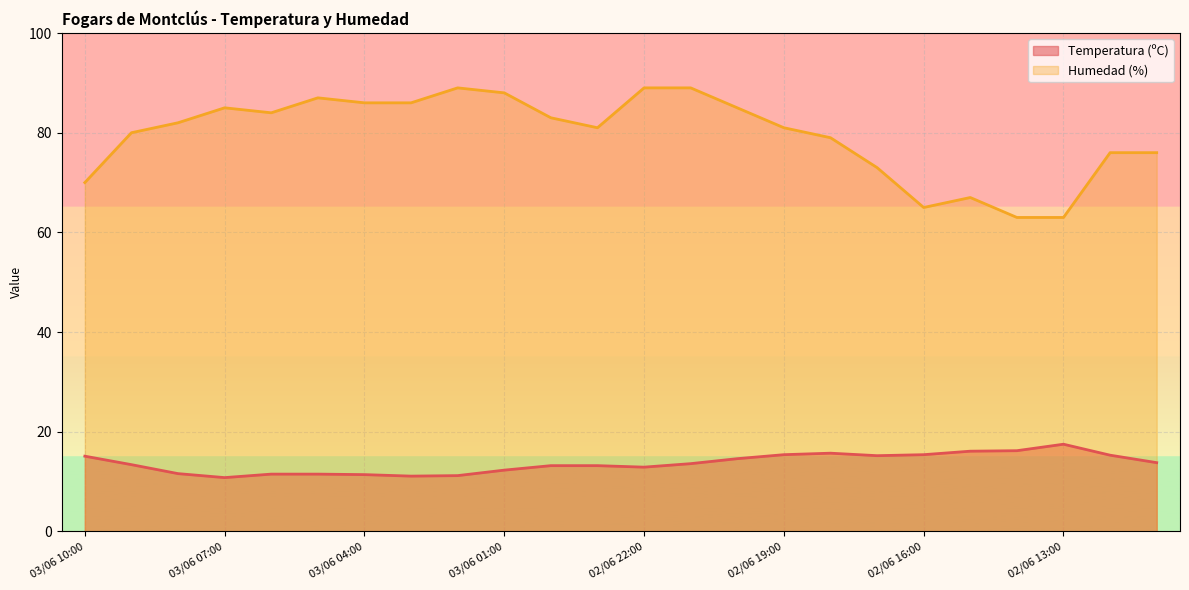

Is it true that Temperatura (ºC) equals 15.7 at 02/06 18:00?

True